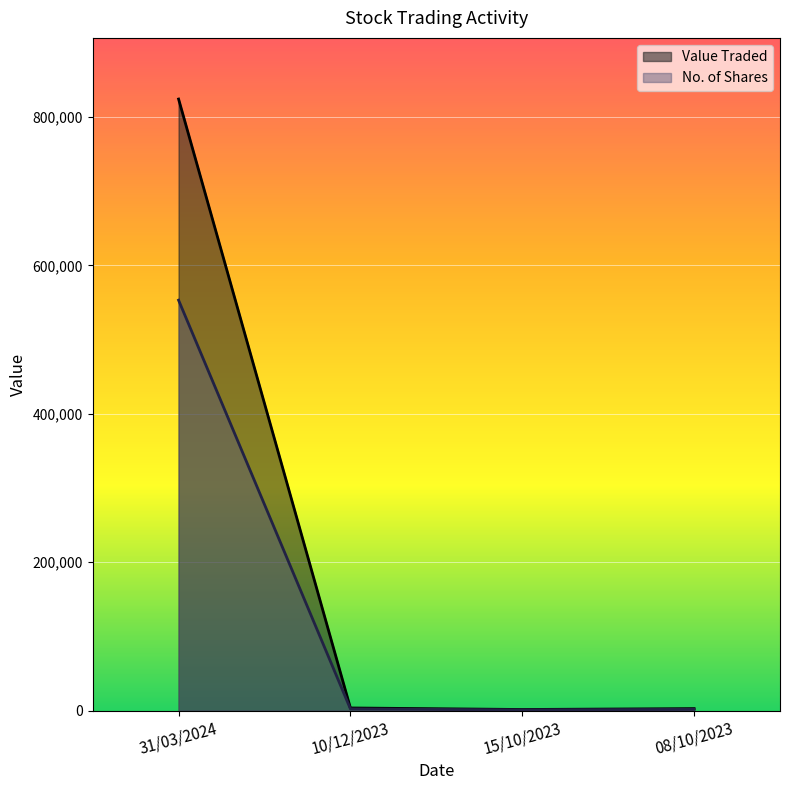

What is the average value of the No. of Shares series?

139568